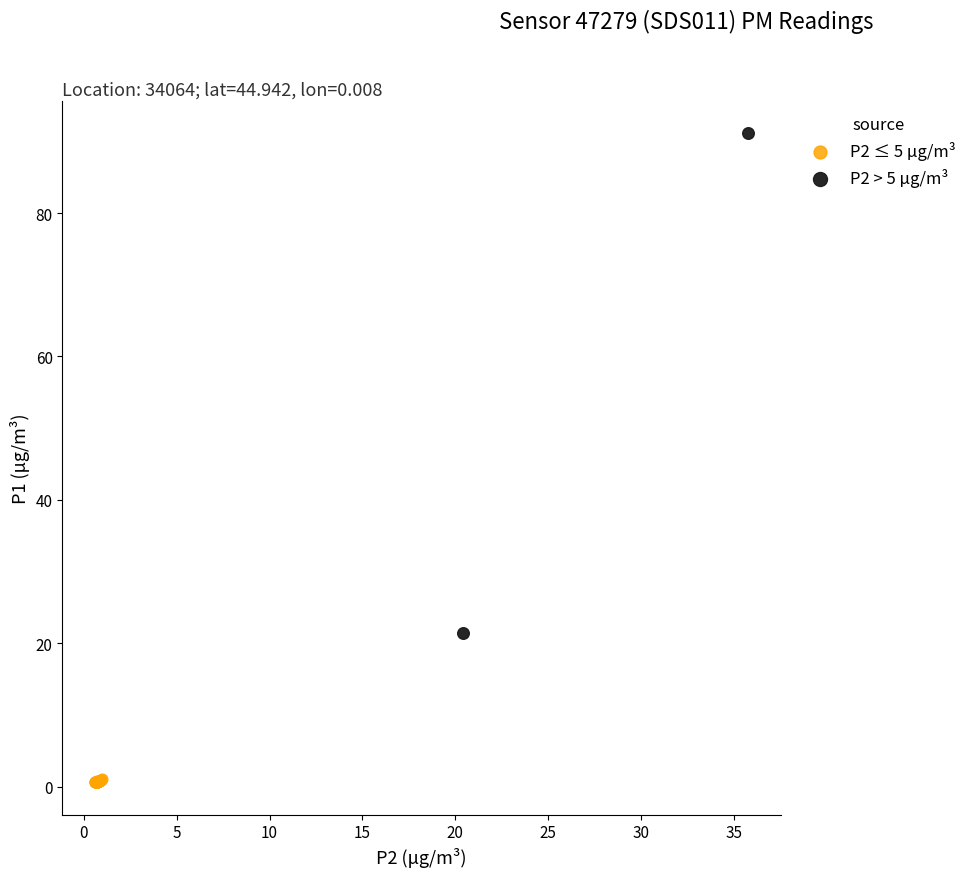

What are all the series names shown in the legend?

P2 ≤ 5 µg/m³, P2 > 5 µg/m³